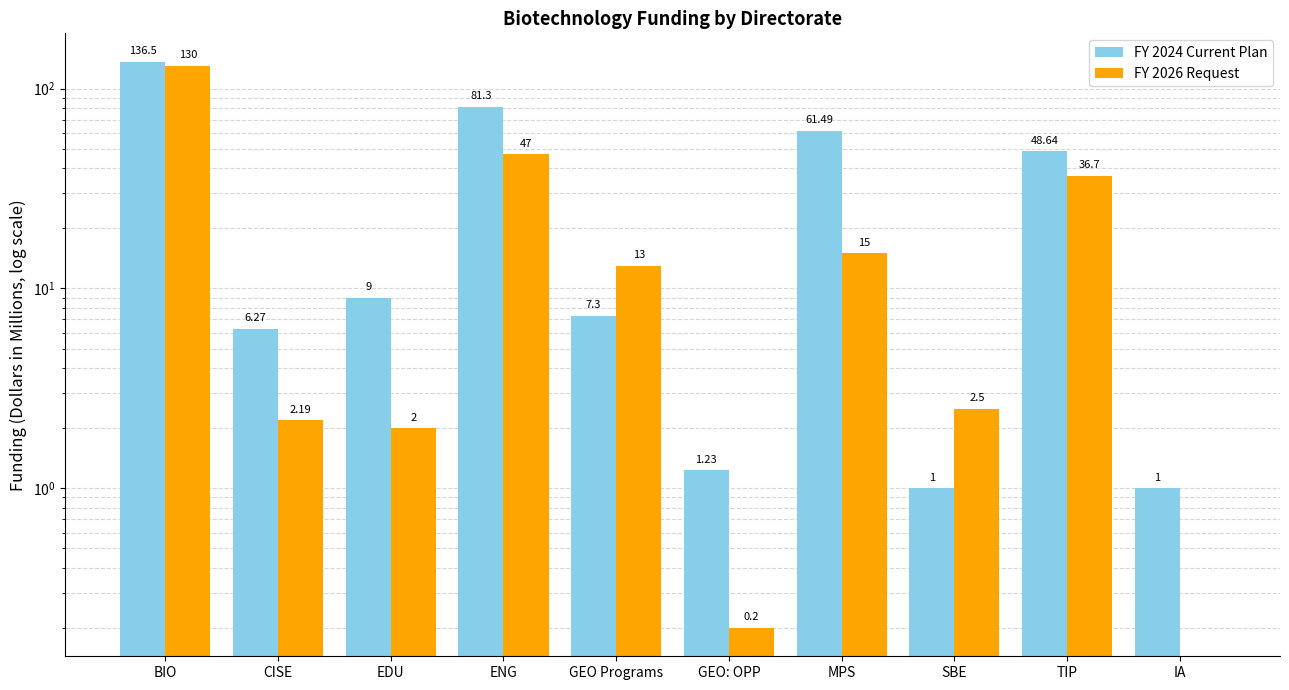

How many data points does each series have?

10